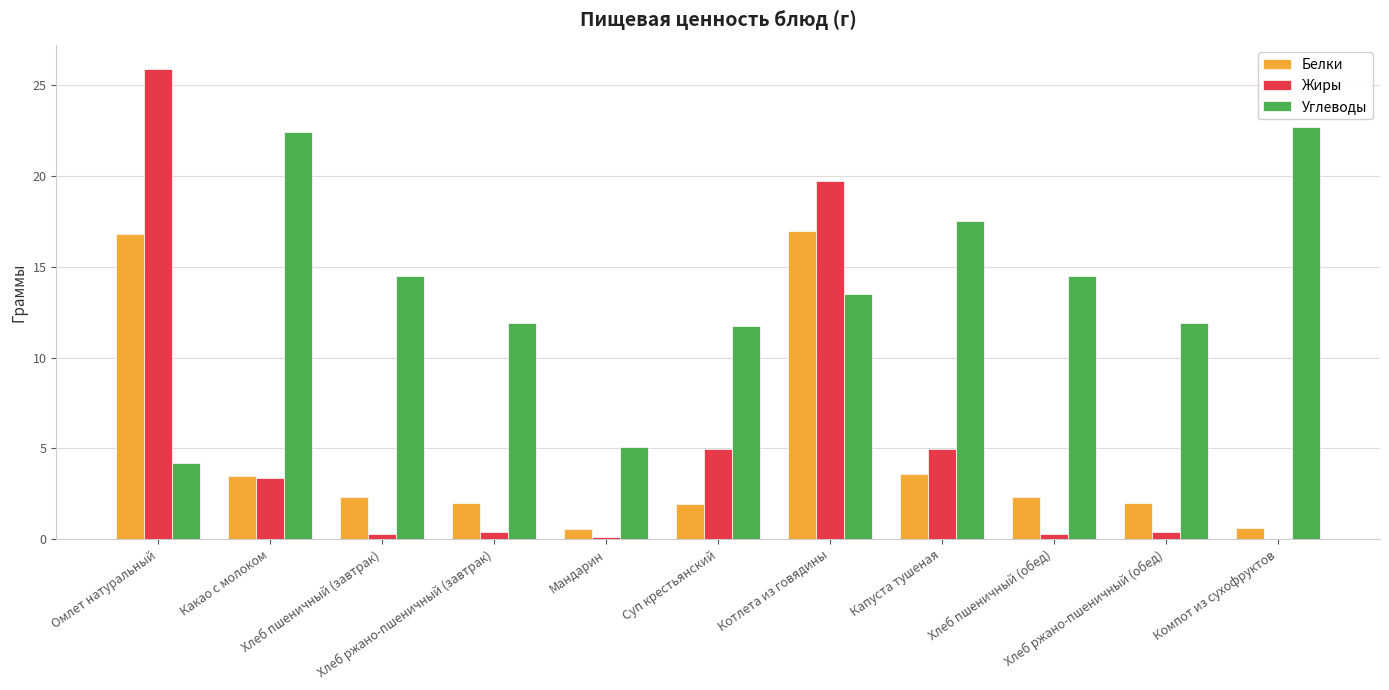

What is the greatest value displayed?

25.9